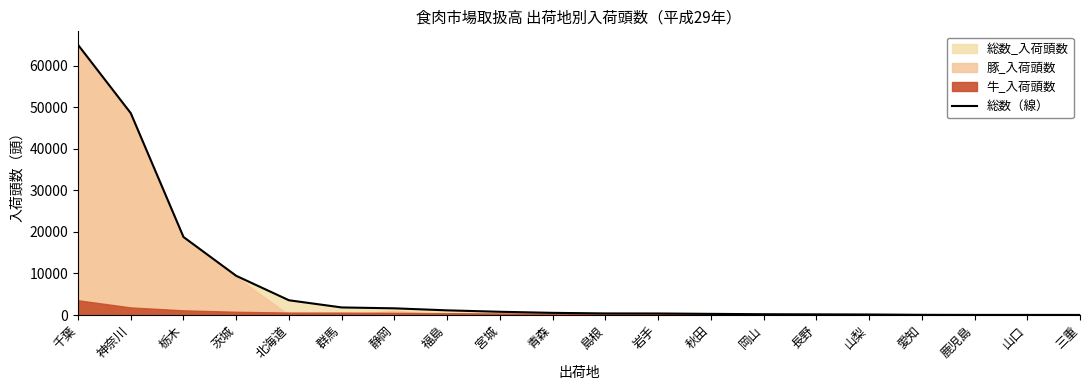

The value at 青森 is 863. True or false?

False